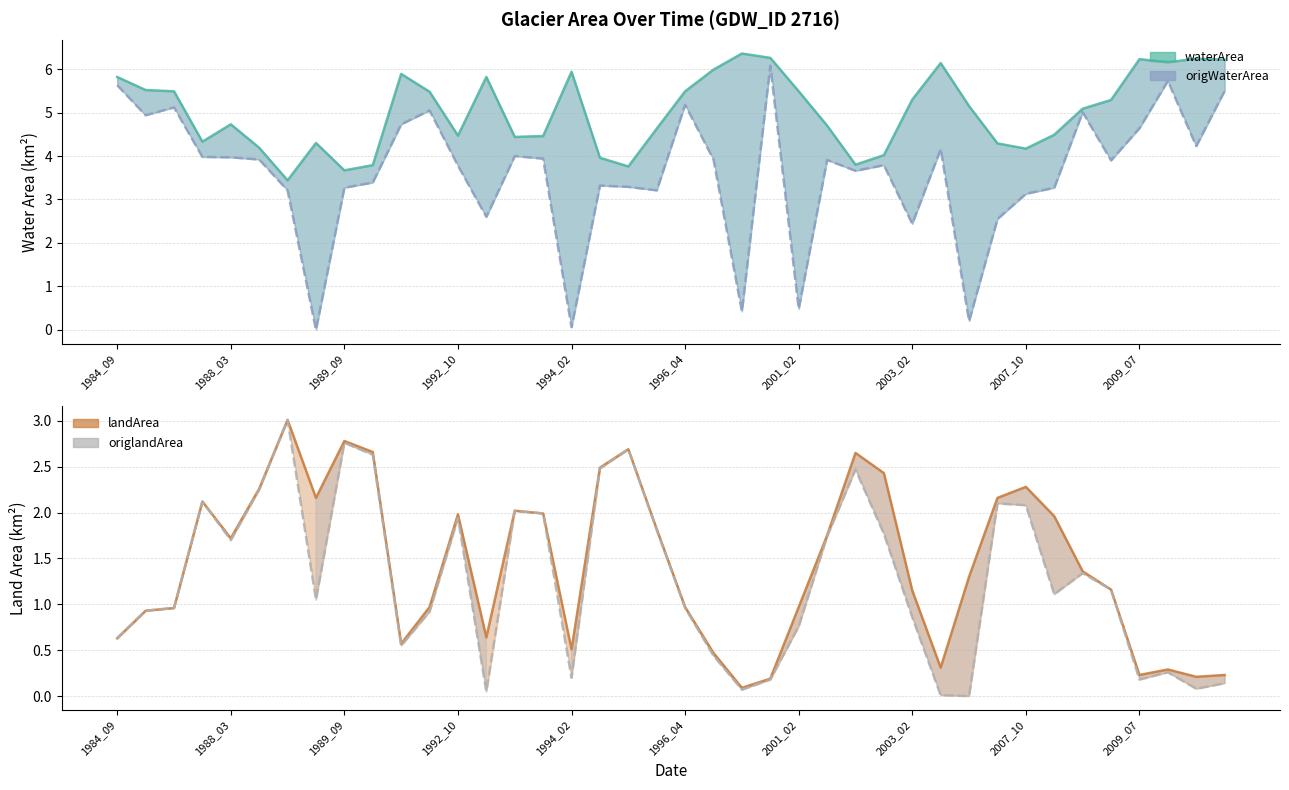

What is the value of the origWaterArea point at the 19th from the left?

3.3